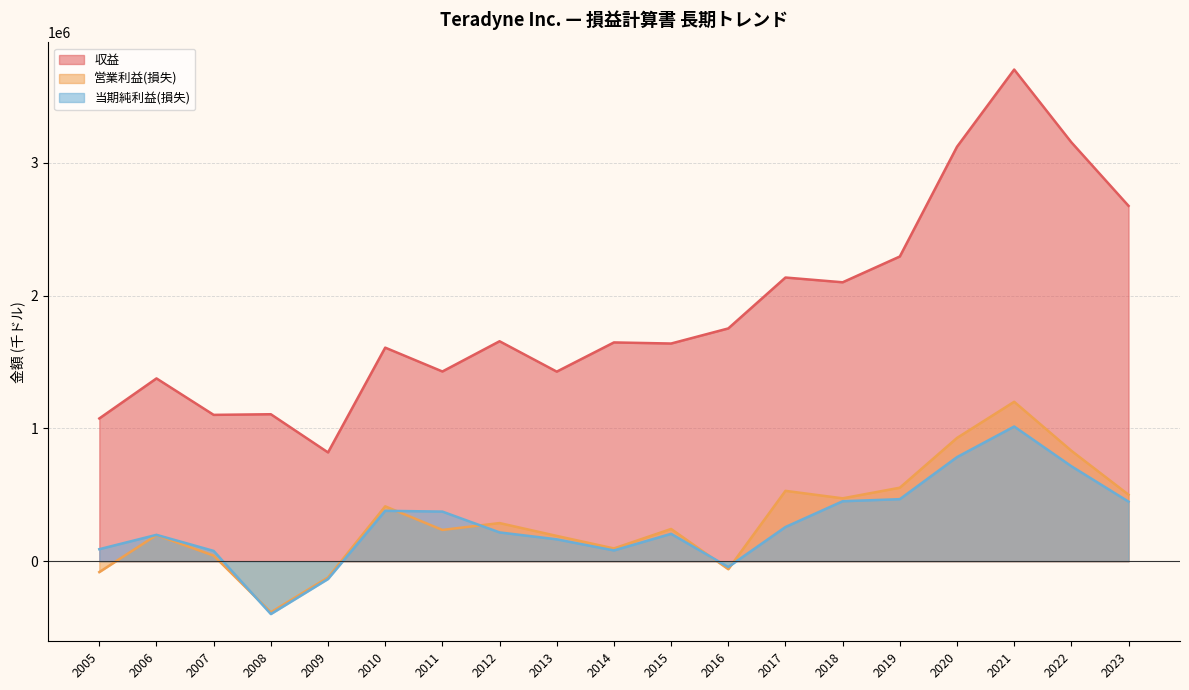

What is the total value across all series at 2010?

2401848